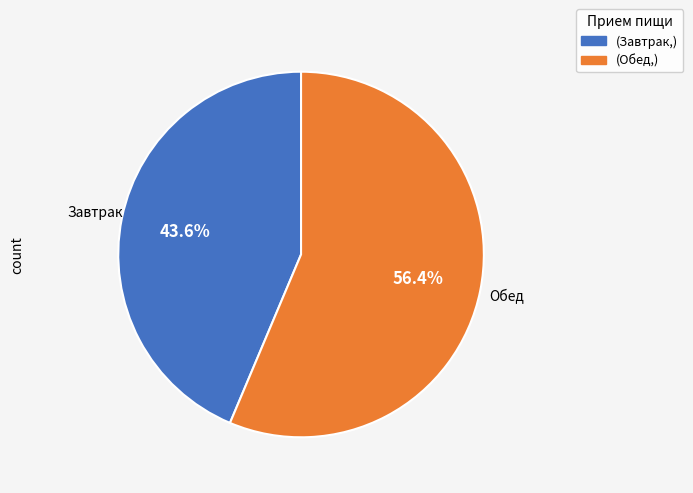

How many slices are in this pie chart?

2